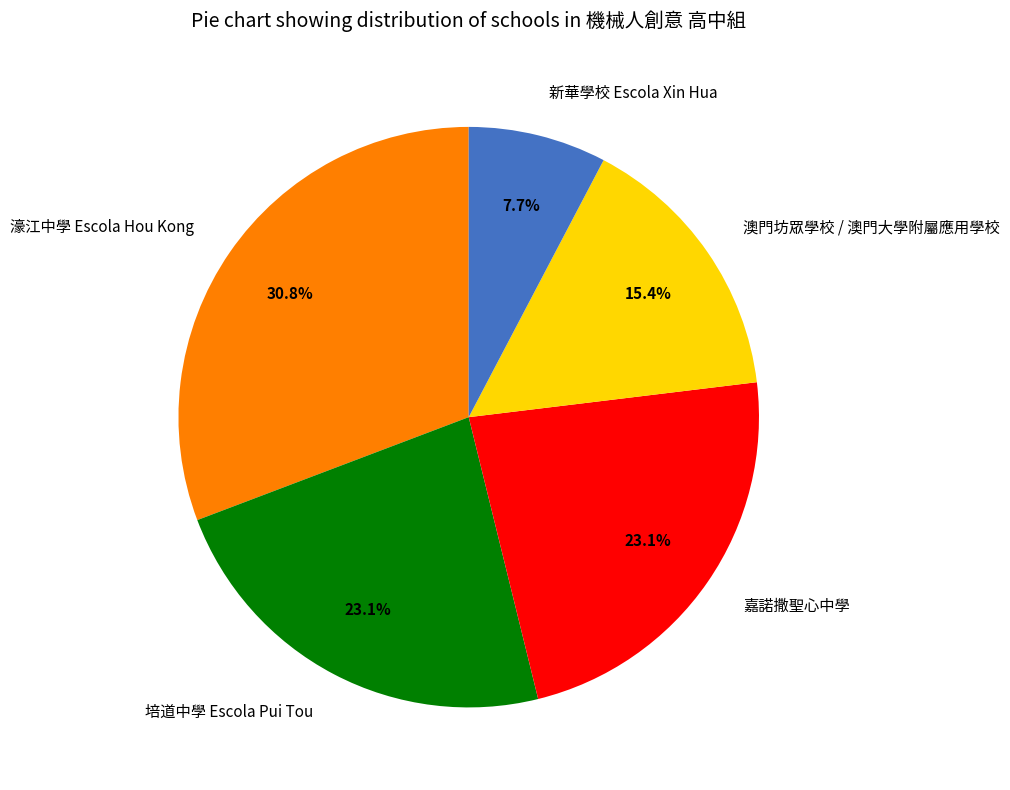

Count the number of slices in the pie.

5